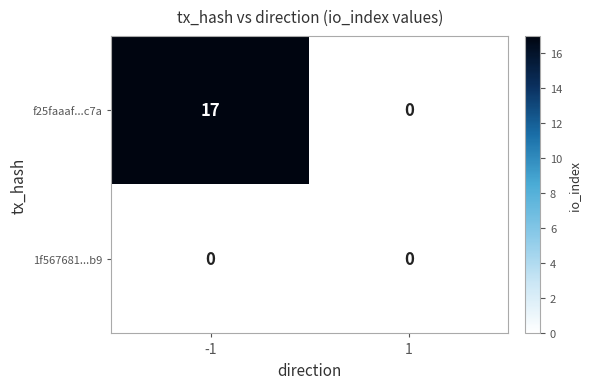

Count the number of data series in this chart.

2